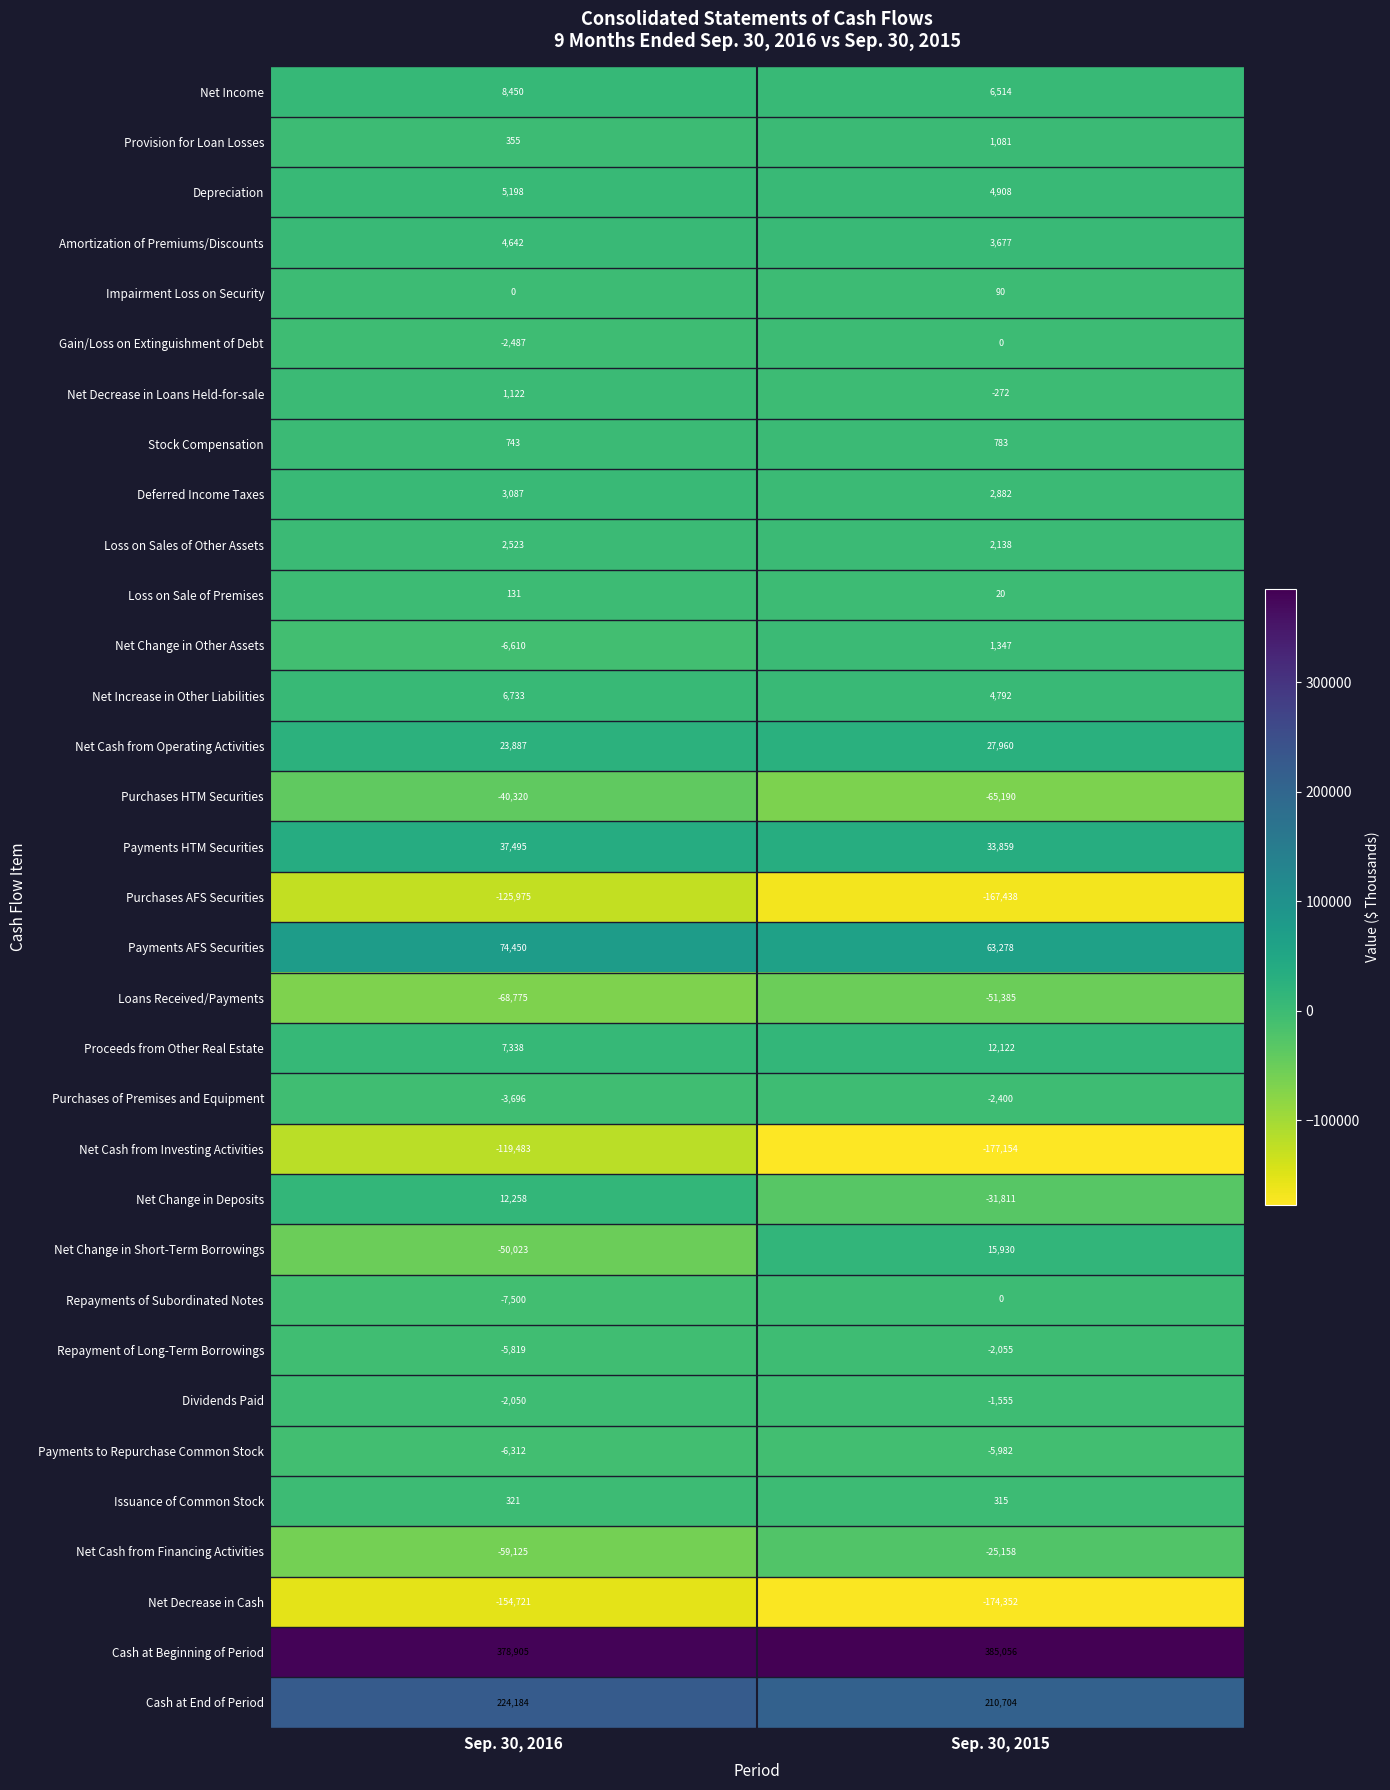

What is the difference between the highest and lowest values at Sep. 30, 2015?

562210